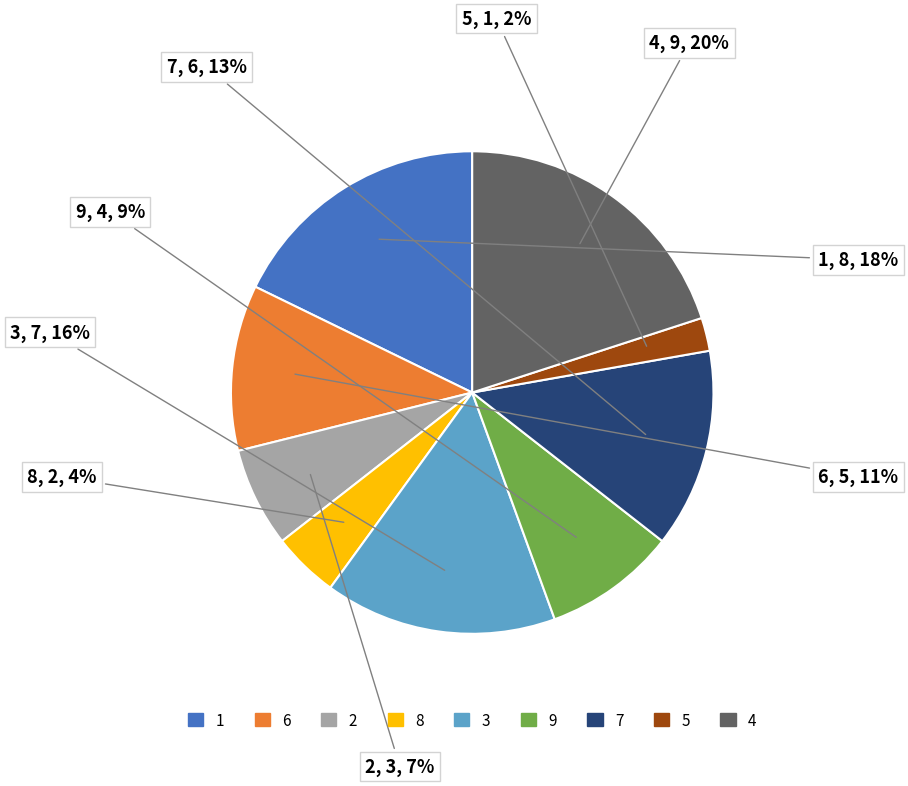

Does 6 account for over 50% of the chart?

No